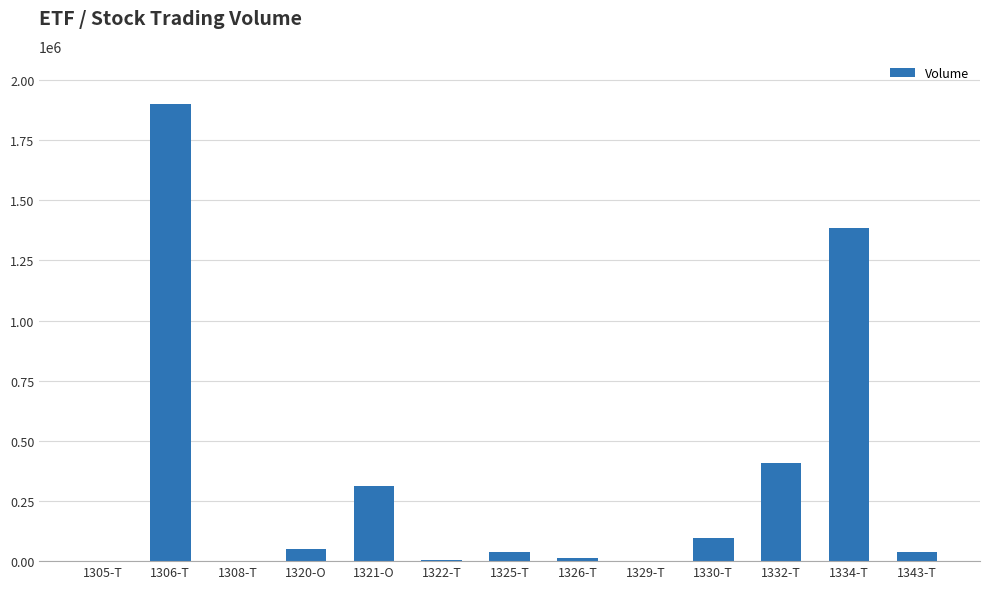

Which has a higher value, 1308-T or 1343-T?

1343-T